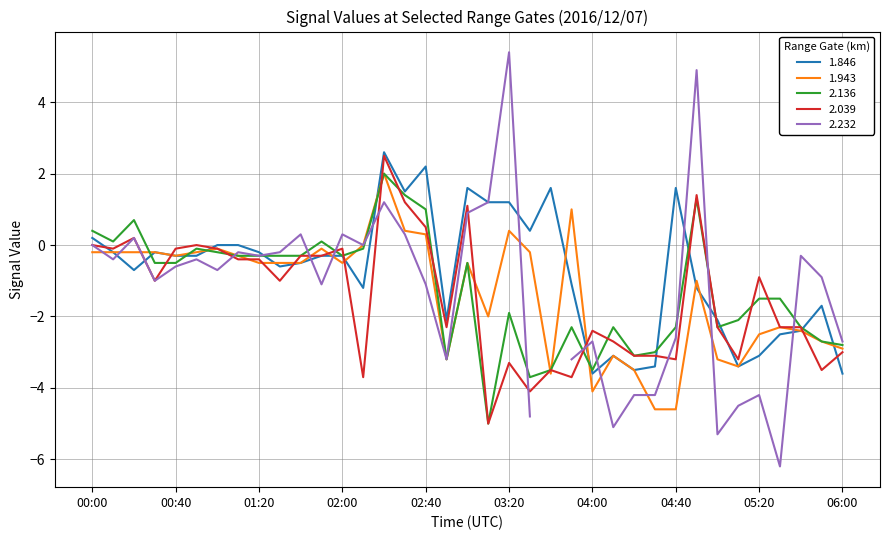

Is it true that 1.846 equals -1.5 at 05:20?

False